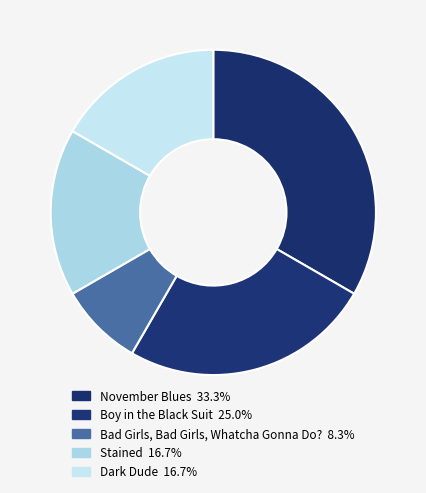

Which slice is the smallest?

Bad Girls, Bad Girls, Whatcha Gonna Do?